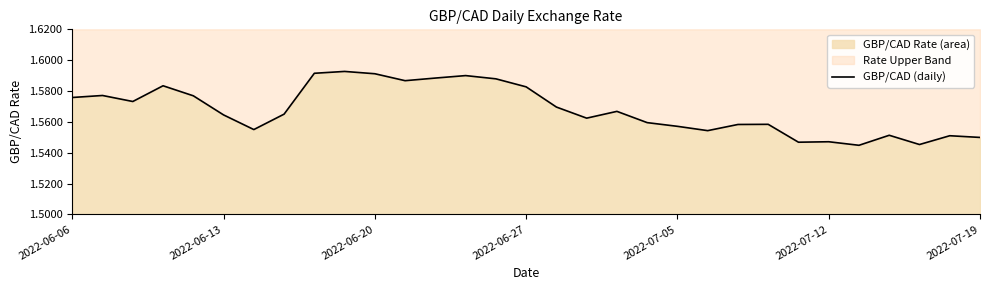

What is the average value?

1.6